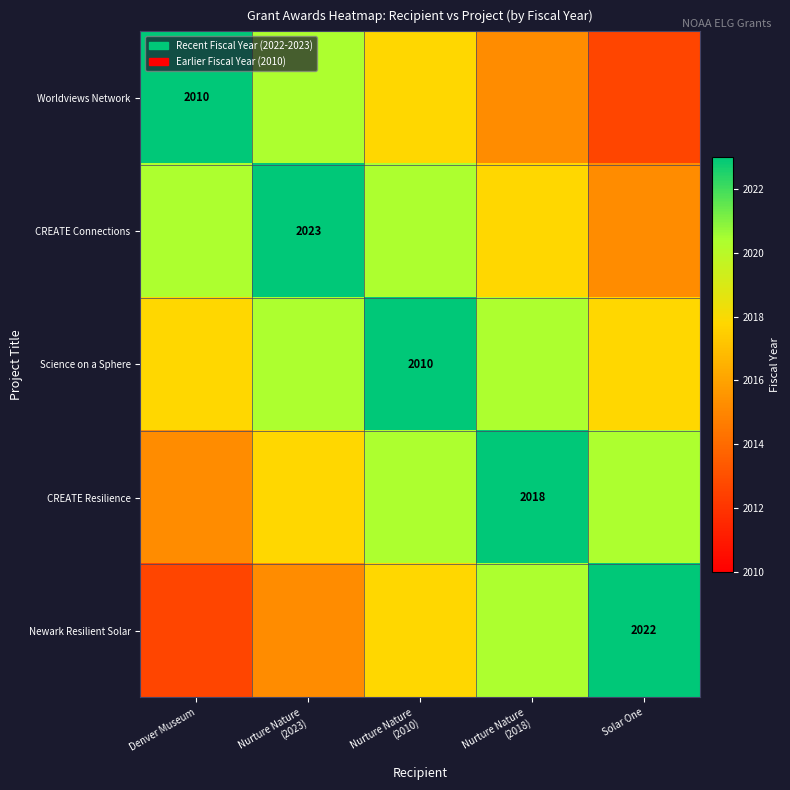

Between Nurture Nature
(2023) and Nurture Nature
(2018), which is larger?

Nurture Nature
(2023)